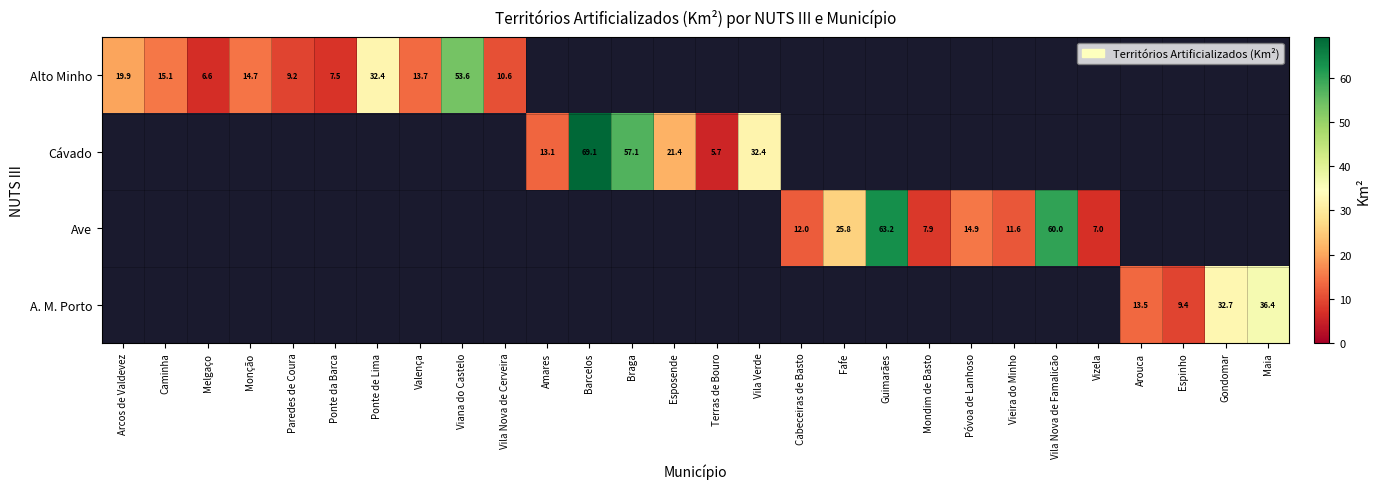

List the series in order of their overall mean, lowest first.

Alto Minho, Cávado, Ave, A. M. Porto